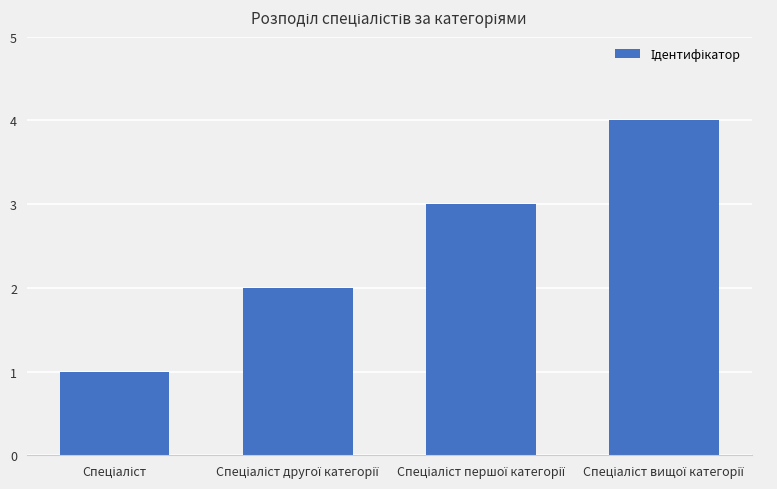

What is the sum of all values?

10